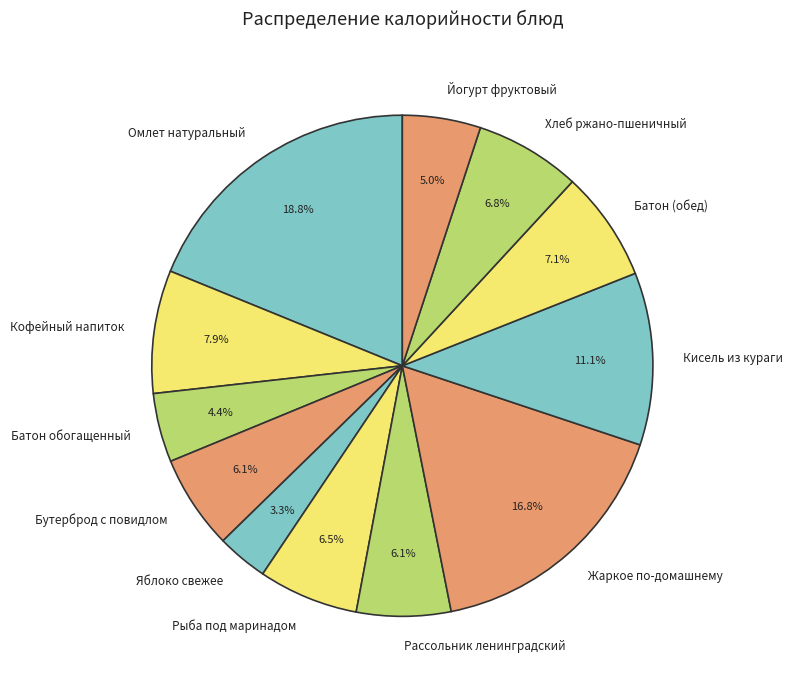

To the nearest percent, what is the combined percentage of Рассольник ленинградский and Батон (обед)?

13%